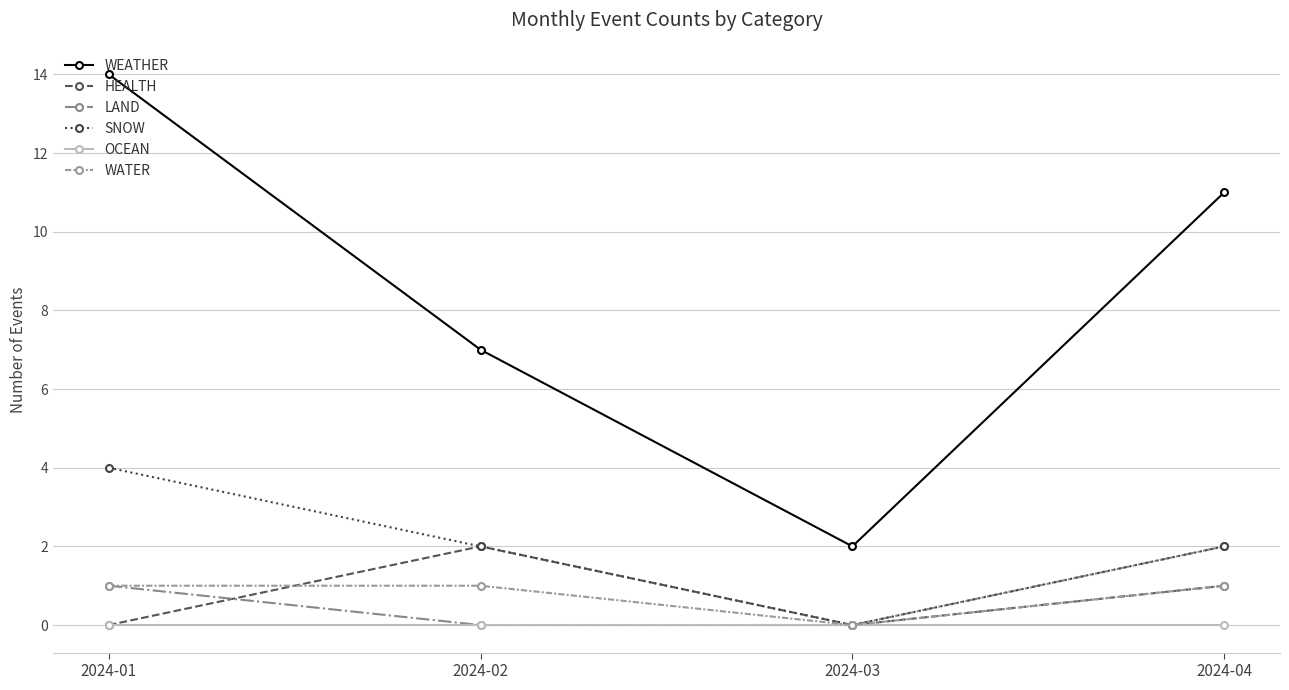

What is the difference between the second highest and minimum values in the WEATHER series?

9